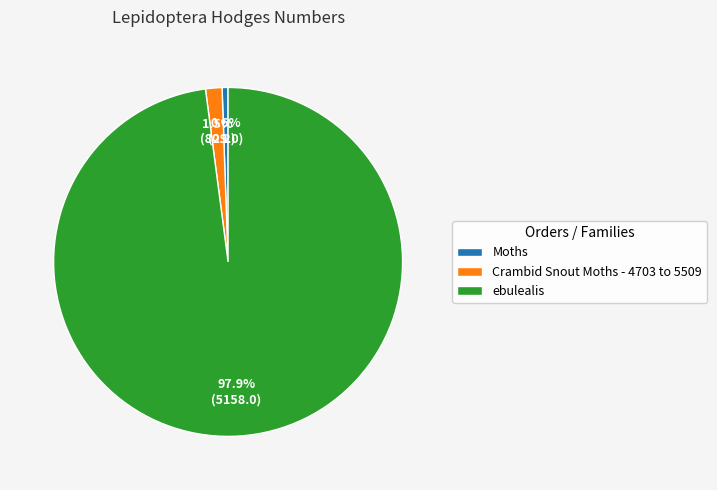

Rank the categories by value from lowest to highest.

Moths, Crambid Snout Moths - 4703 to 5509, ebulealis